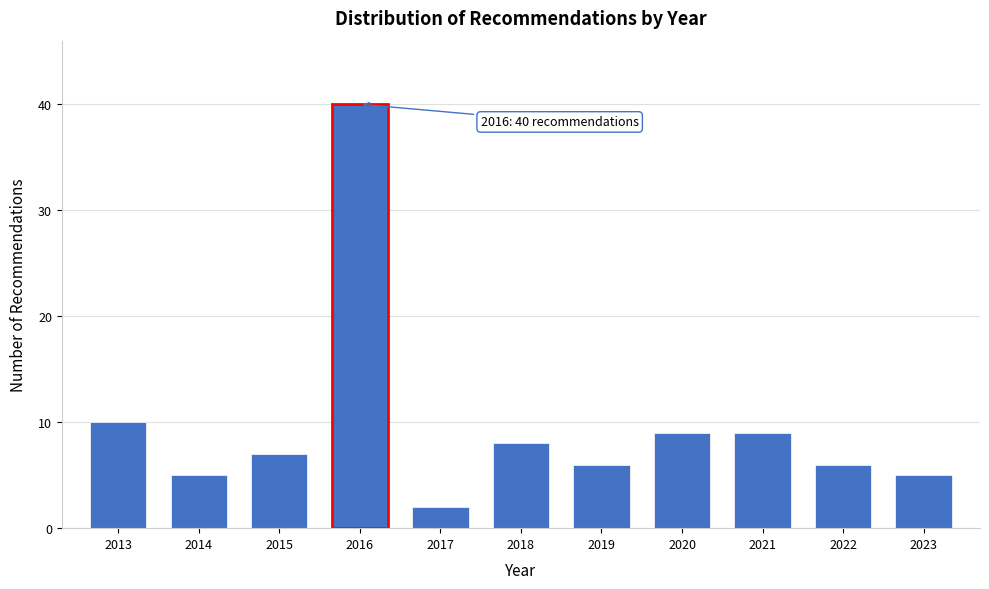

Reading left to right, extract all data points from this chart.

10	5	7	40	2	8	6	9	9	6	5